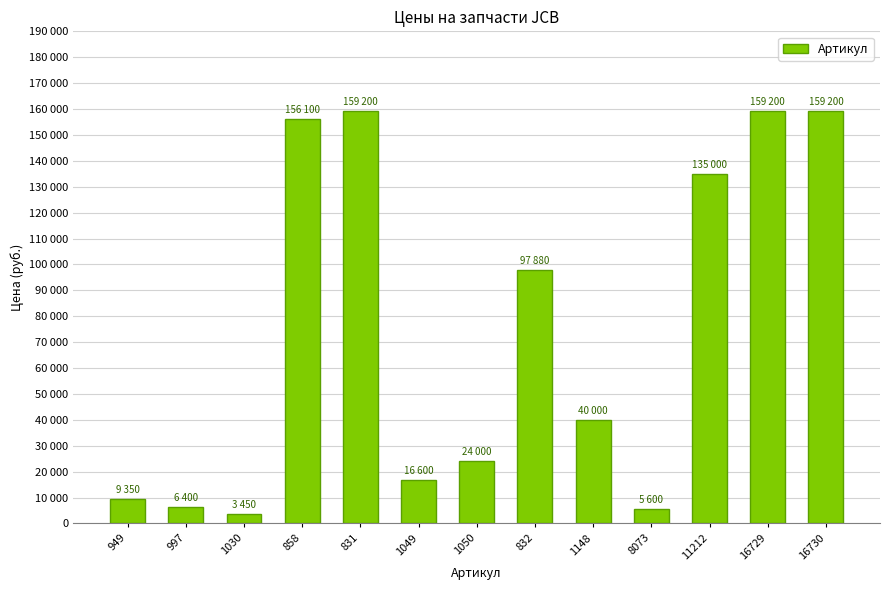

Are the bars horizontal?

No